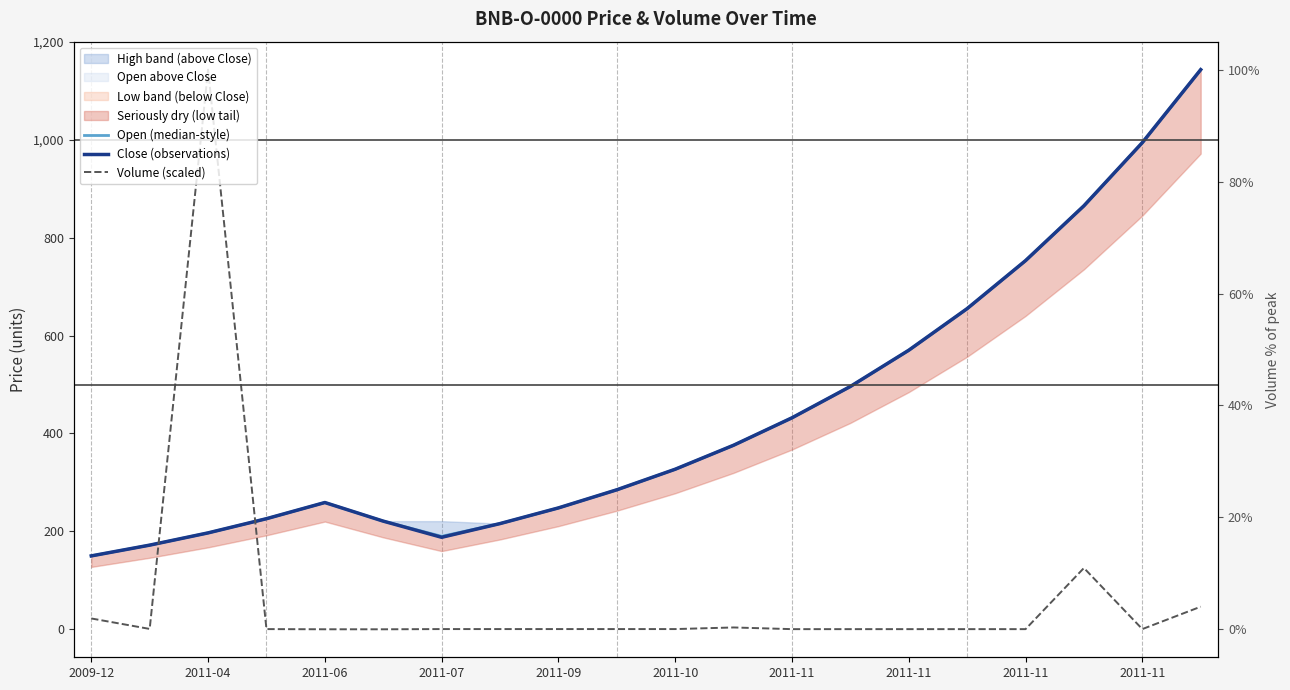

Which series changed the most between 2011-06 and 2011-07?

Close (observations)